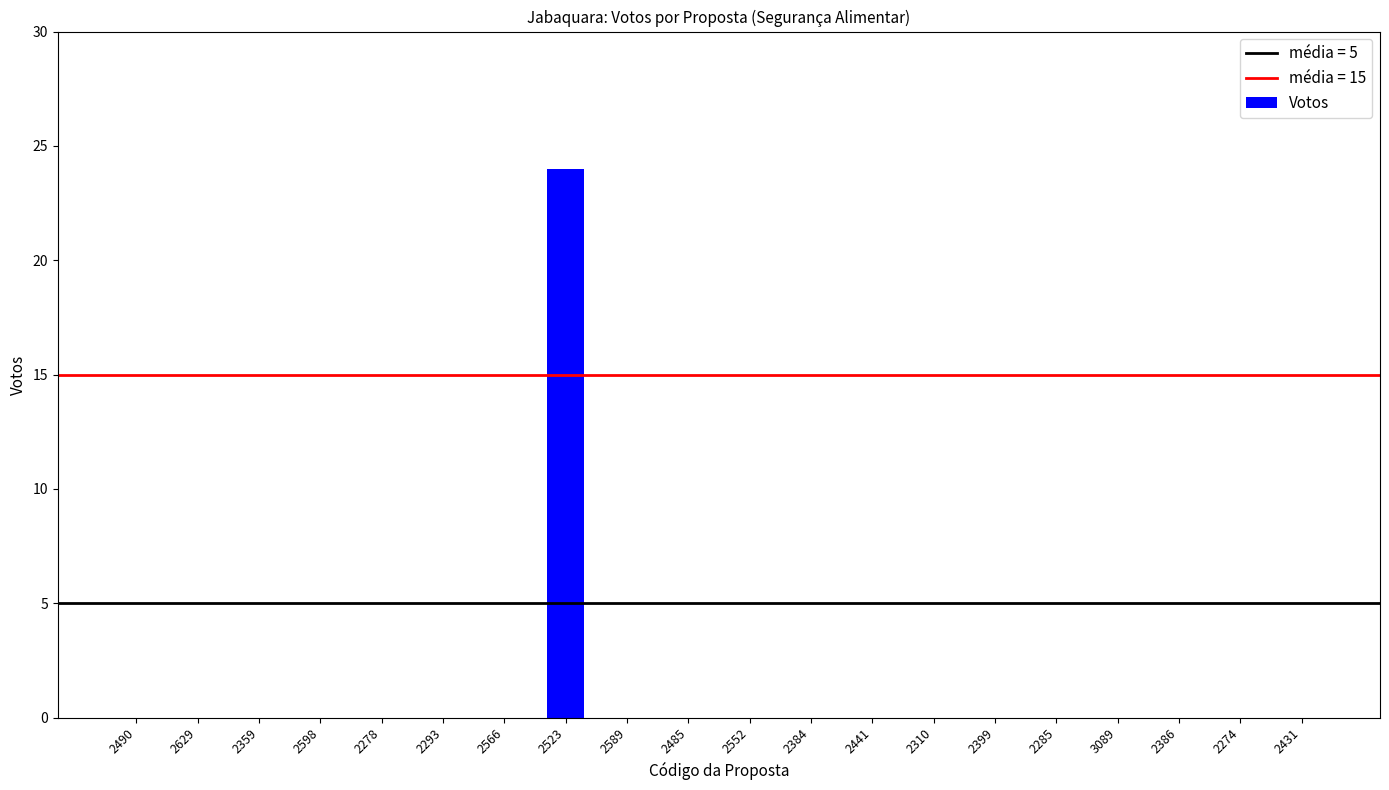

Reading left to right, list all the values displayed in this chart.

0	0	0	0	0	0	0	24	0	0	0	0	0	0	0	0	0	0	0	0